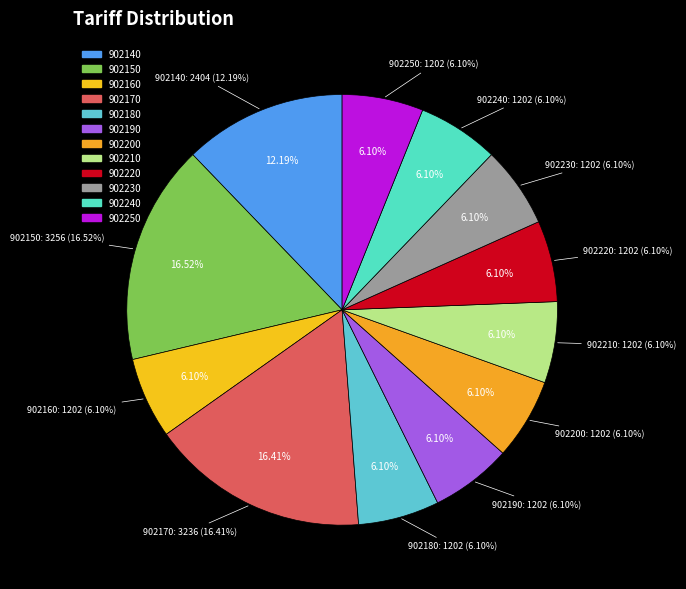

True or false: 902230 accounts for 6% of the total.

True